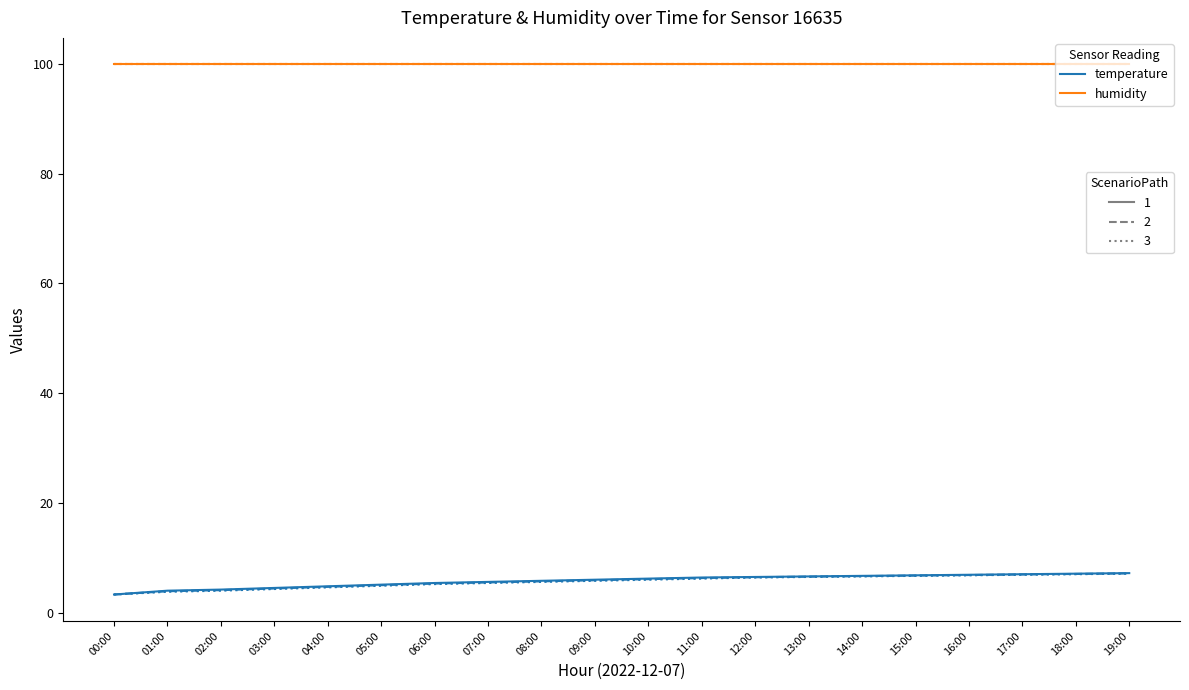

What position from the left is 12:00?

13